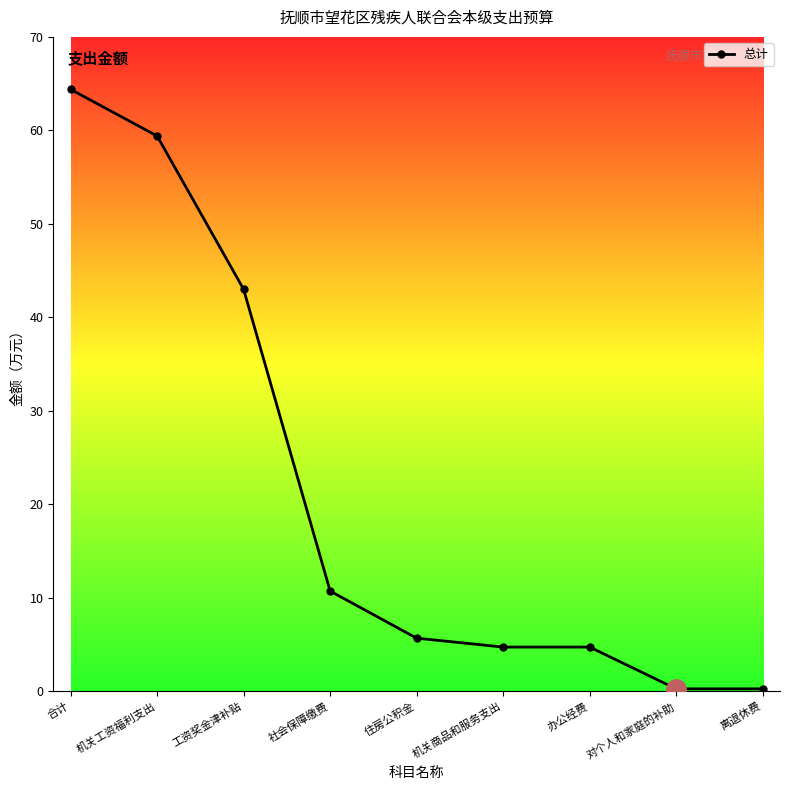

What is the value of the 6th point from the left?

4.7